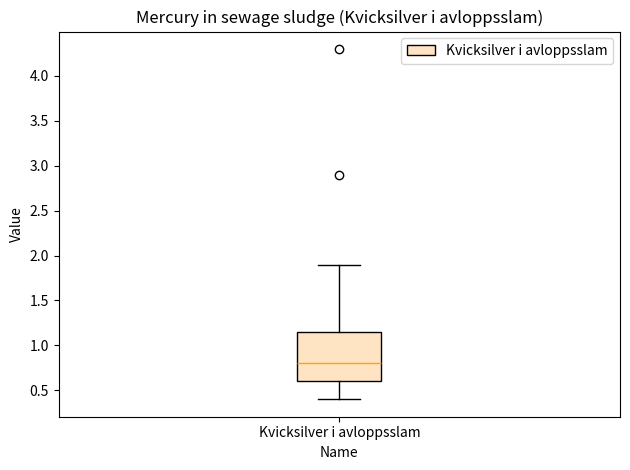

Transcribe this box plot: give where the median line is, the range the box spans, and where the two whiskers end, as read against the y-axis. The values are not printed on the chart, so give them approximately, as read against the axis.

median 0.80, box 0.60 to 1.15, whiskers 0.40 to 1.90